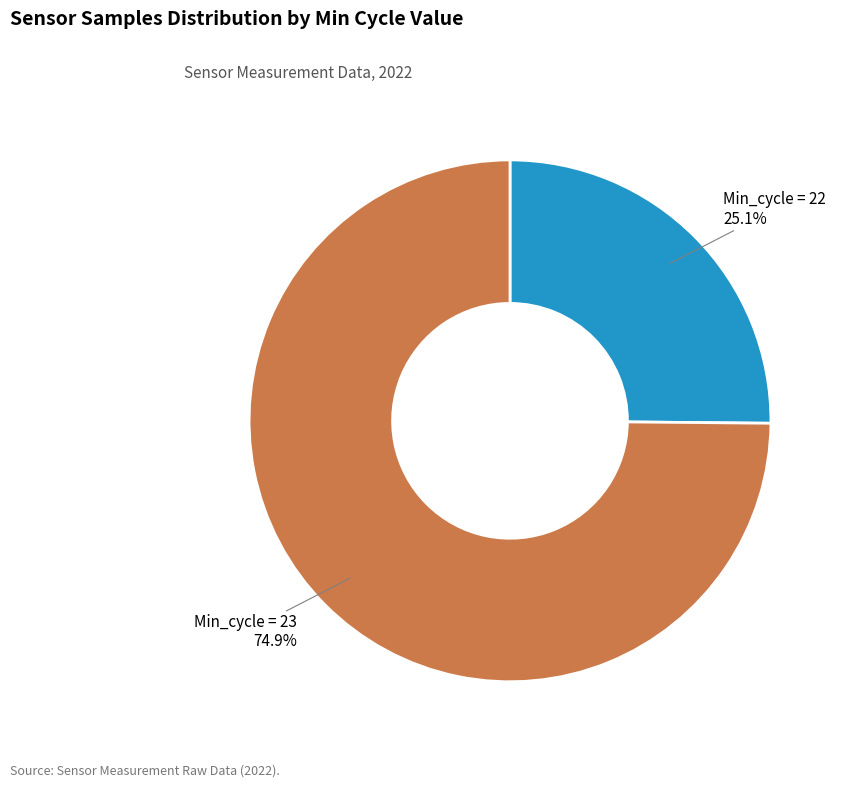

Count the number of slices in the pie.

2